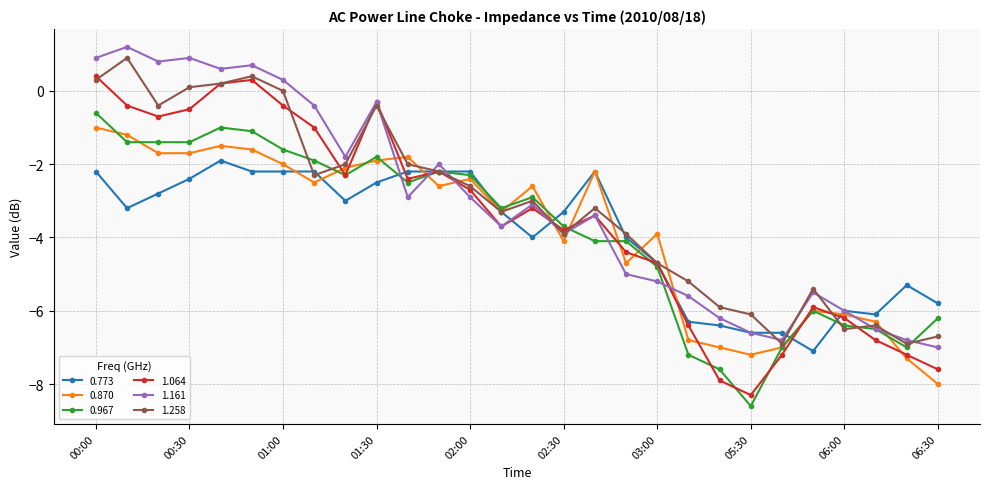

What is the highest value of the 1.064 series?

0.4